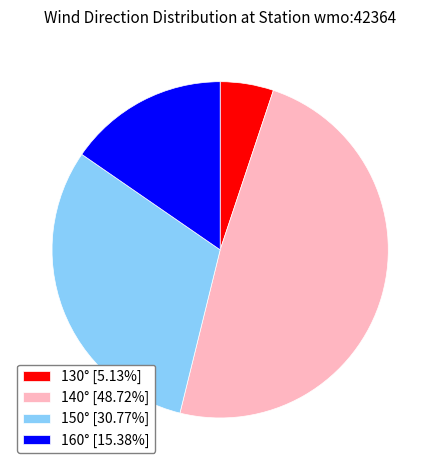

Combined, do 140° [48.72%] and 150° [30.77%] account for over 50%?

Yes